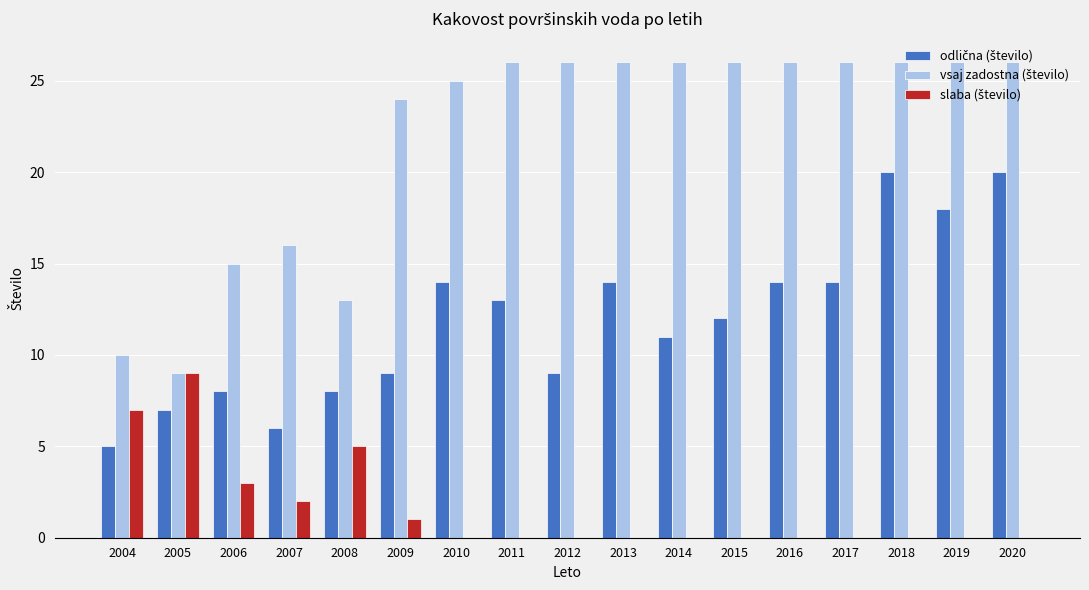

What is the greatest value displayed?

26